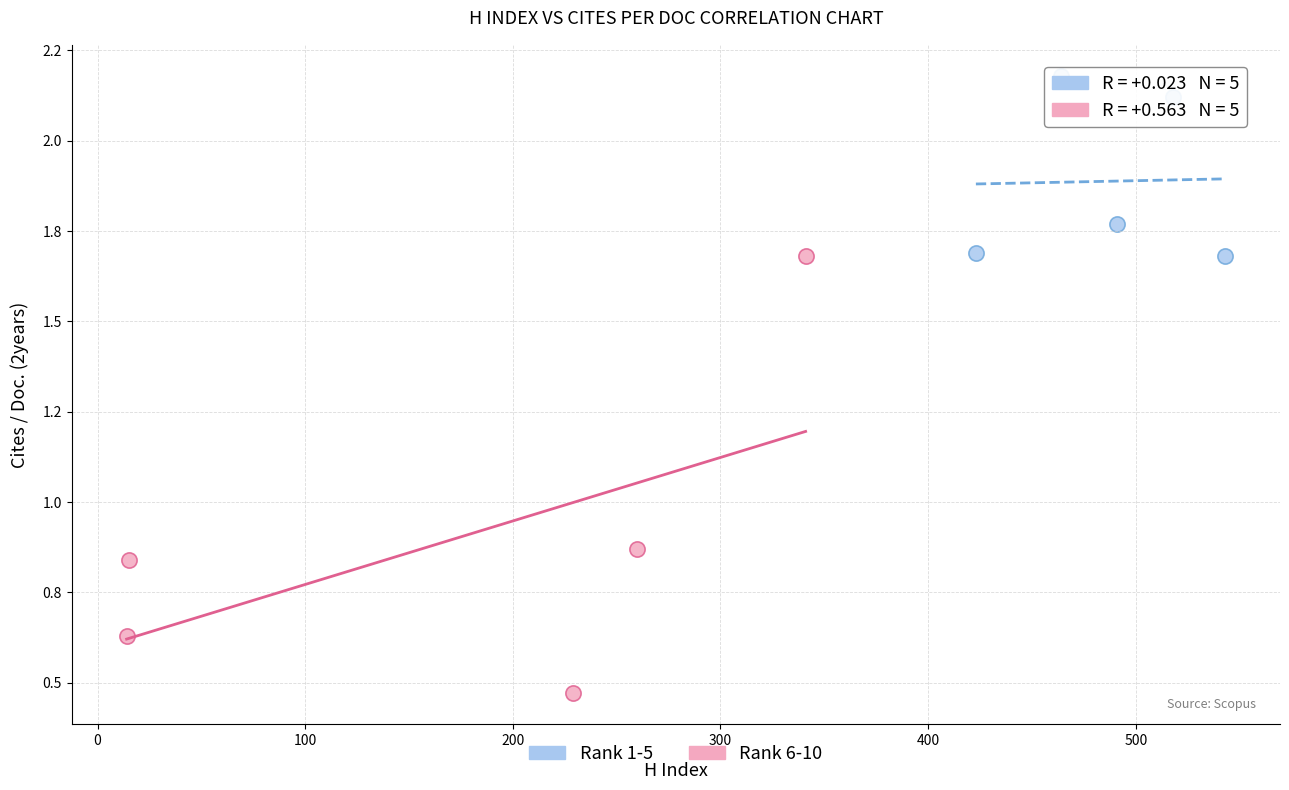

Which series reaches the maximum Y coordinate?

Rank 1-5